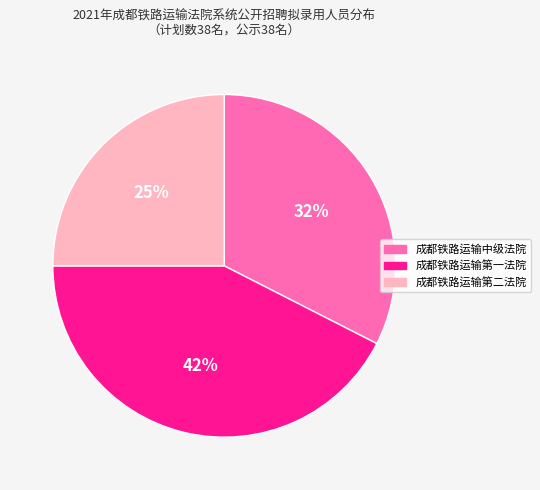

Approximately how many times larger is the value at 成都铁路运输第二法院 compared to 成都铁路运输中级法院?

0.8